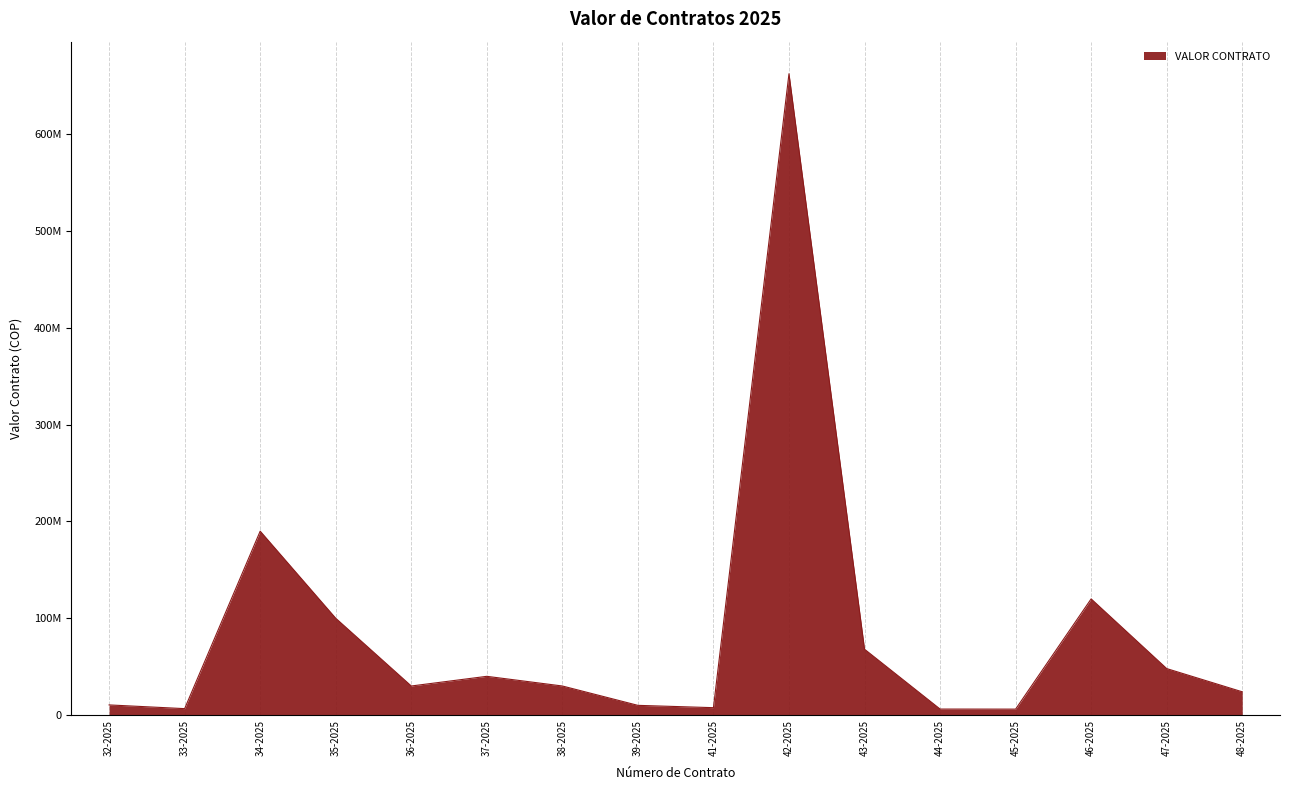

Rank the categories by value from lowest to highest.

45-2025, 44-2025, 33-2025, 41-2025, 39-2025, 32-2025, 48-2025, 36-2025, 38-2025, 37-2025, 47-2025, 43-2025, 35-2025, 46-2025, 34-2025, 42-2025